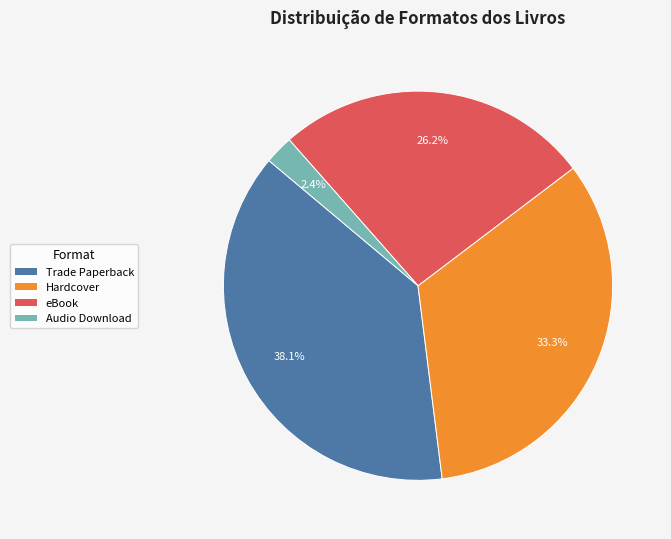

To the nearest percent, what is the difference between the largest and smallest slice percentages?

36%